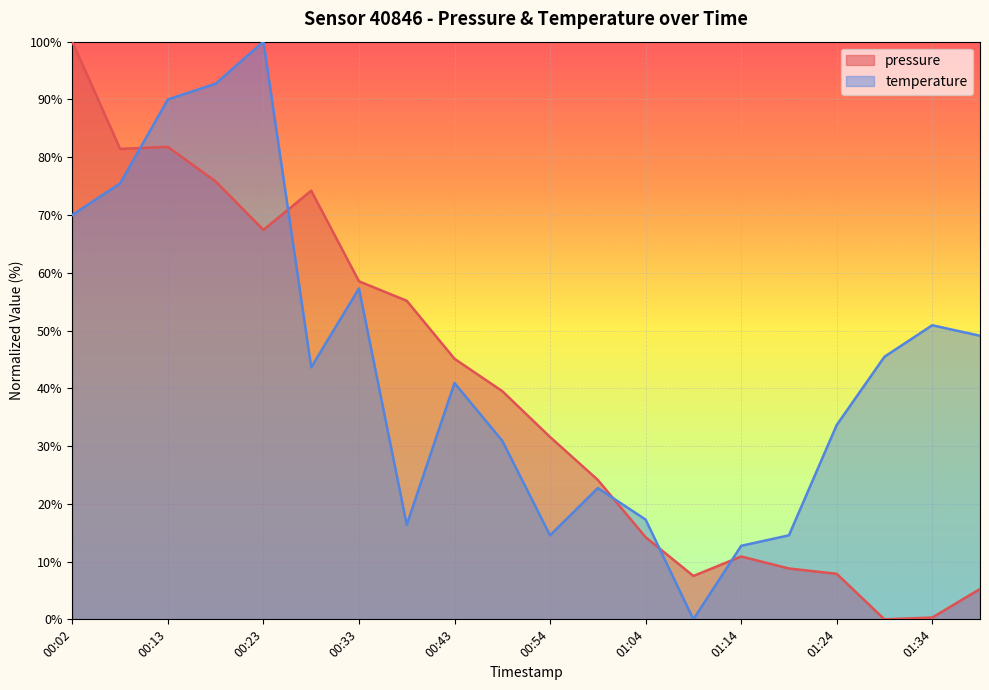

Which series changed the most between 00:43 and 00:48?

temperature